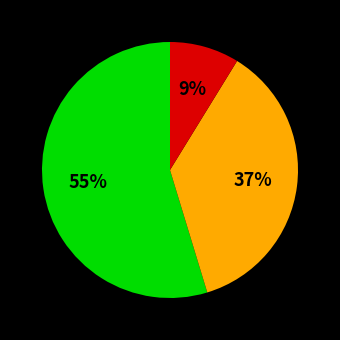

Does any single category account for the majority?

Yes